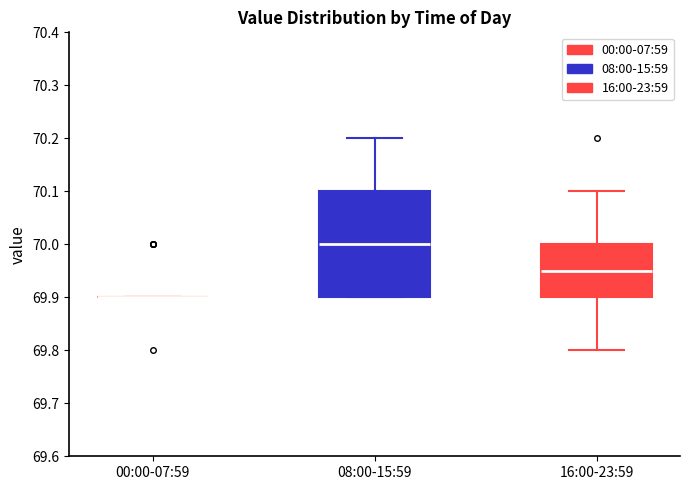

Reading left to right, read every box against the y-axis: the position of its median line, the range the box covers, and the ends of its whiskers. The values are not printed on the chart, so give them approximately, as read against the axis.

00:00-07:59: box collapsed to a line at 69.90, whiskers 69.90 to 69.90
08:00-15:59: median 70.00, box 69.90 to 70.10, whiskers 69.90 to 70.20
16:00-23:59: median 69.95, box 69.90 to 70.00, whiskers 69.80 to 70.10